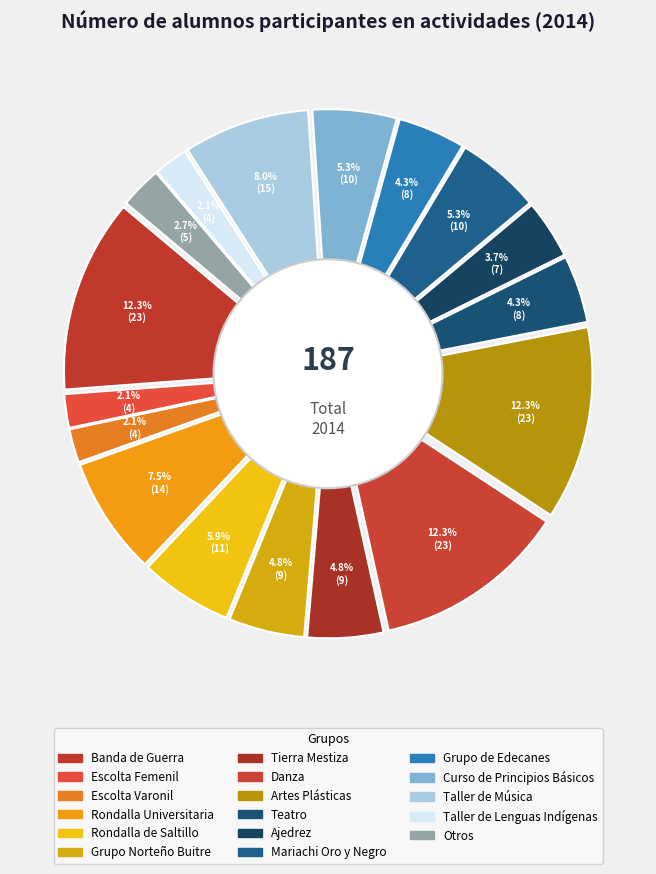

What percentage is the Mariachi Oro y Negro slice, to the nearest percent?

5%